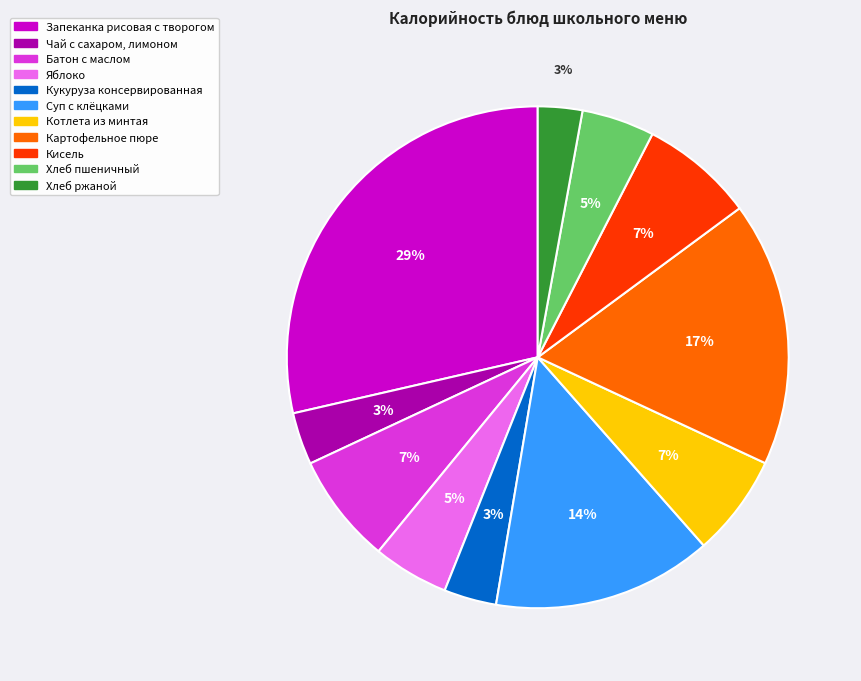

Does Запеканка рисовая с творогом account for over 50% of the chart?

No